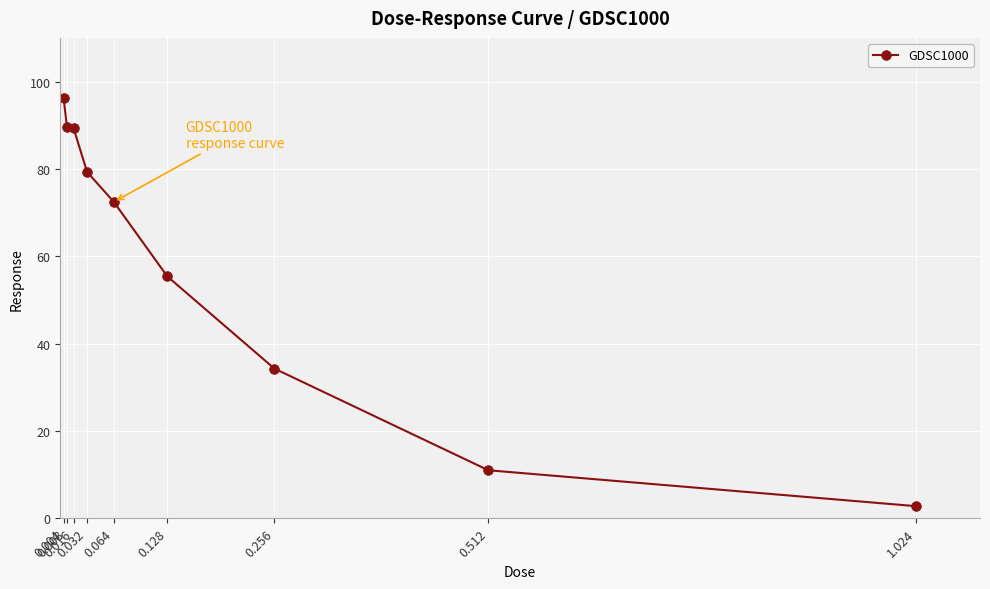

How many lines are shown in the chart?

1